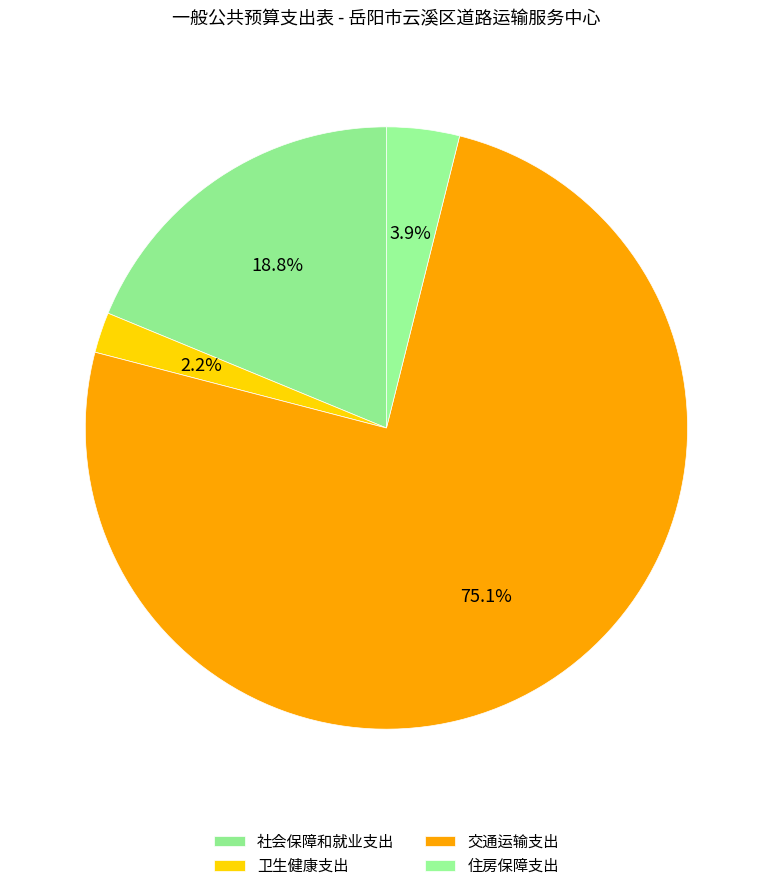

To the nearest percent, what portion does 交通运输支出 represent?

75%